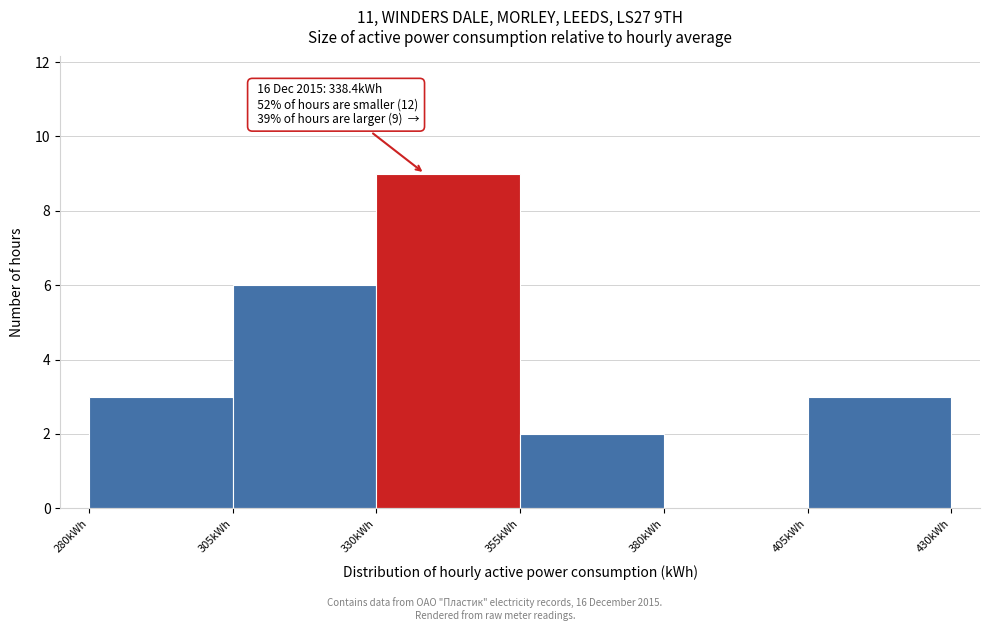

Over which range of the x-axis is the bar tallest?

330 to 355